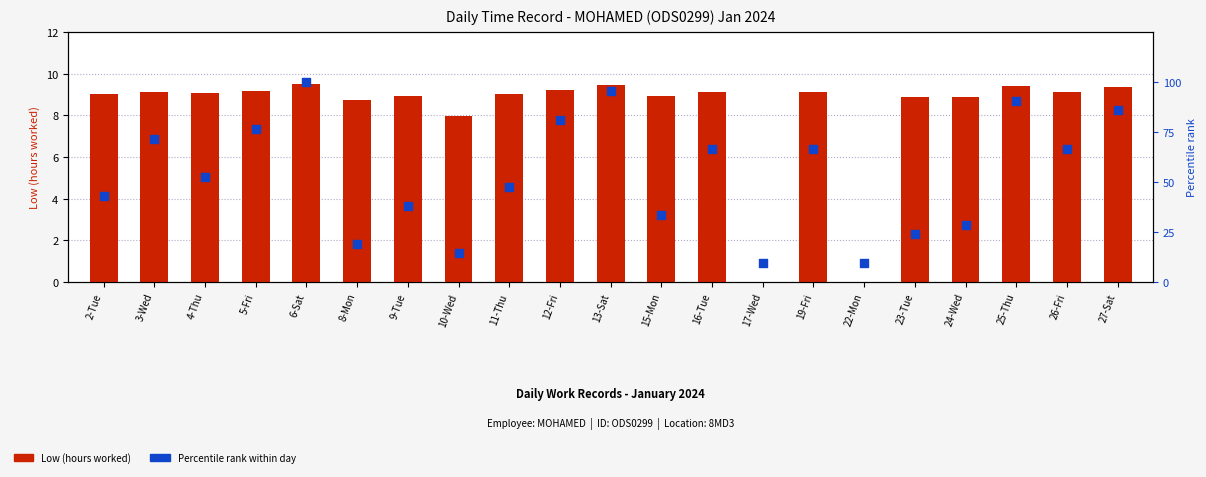

Which series has the largest total across all categories?

Percentile rank